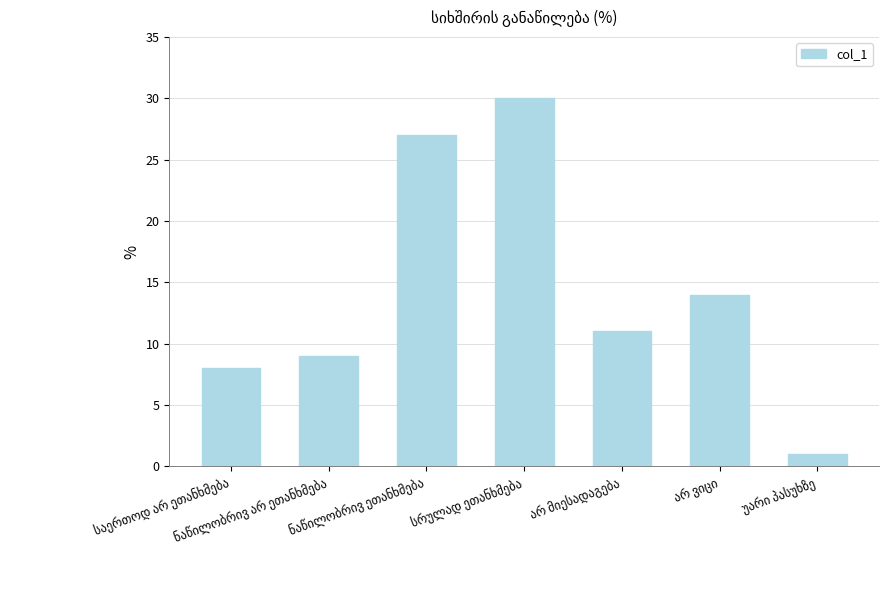

What is the greatest value displayed?

30